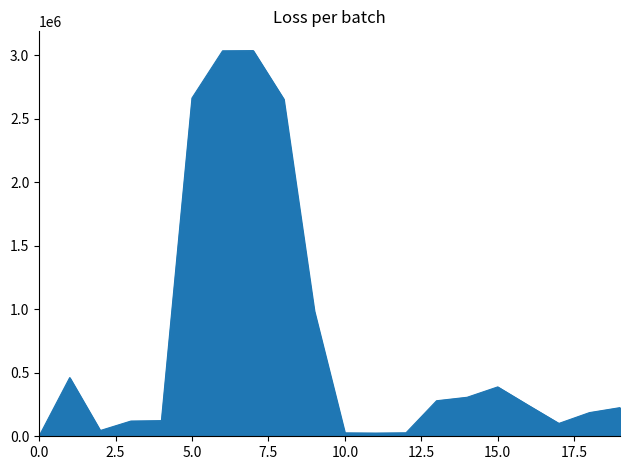

What is the difference between the maximum and minimum values?

3034386.1